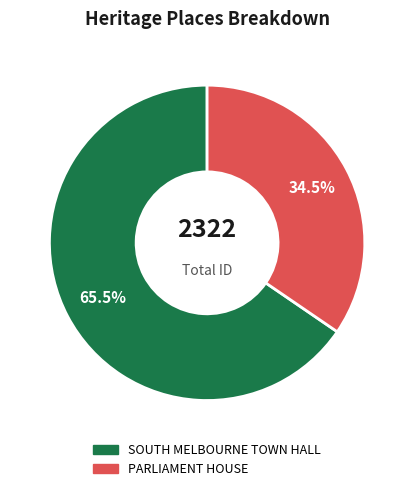

Does PARLIAMENT HOUSE account for over 50% of the chart?

No